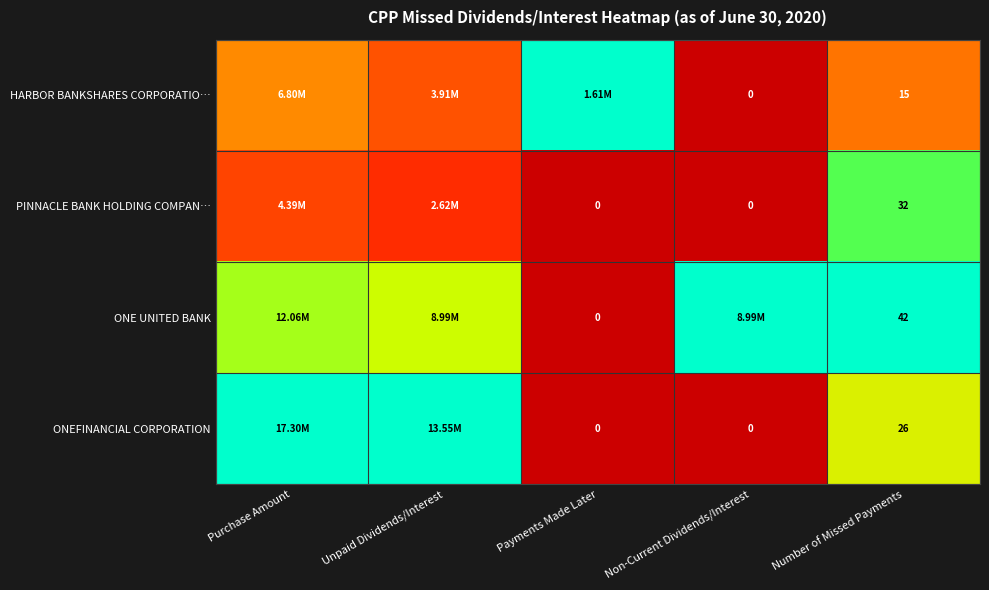

Is the value of HARBOR BANKSHARES CORPORATIO… at Number of Missed Payments greater than the value of ONEFINANCIAL CORPORATION at Payments Made Later?

Yes